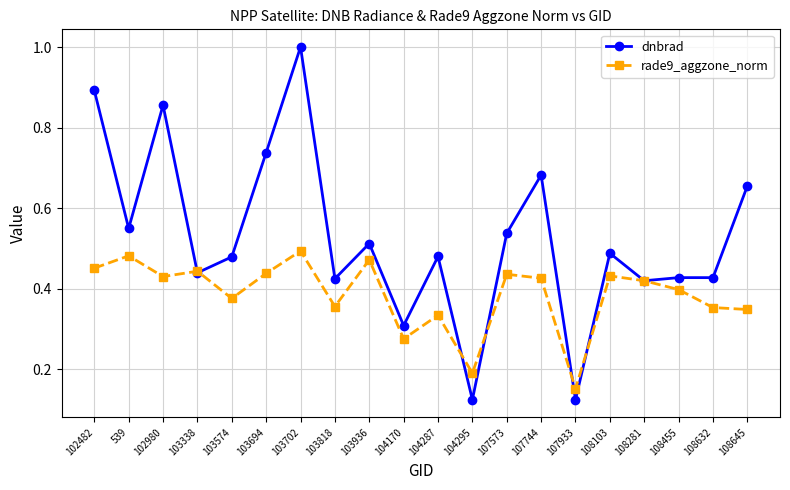

Rank the series by their maximum value, from highest to lowest.

dnbrad, rade9_aggzone_norm